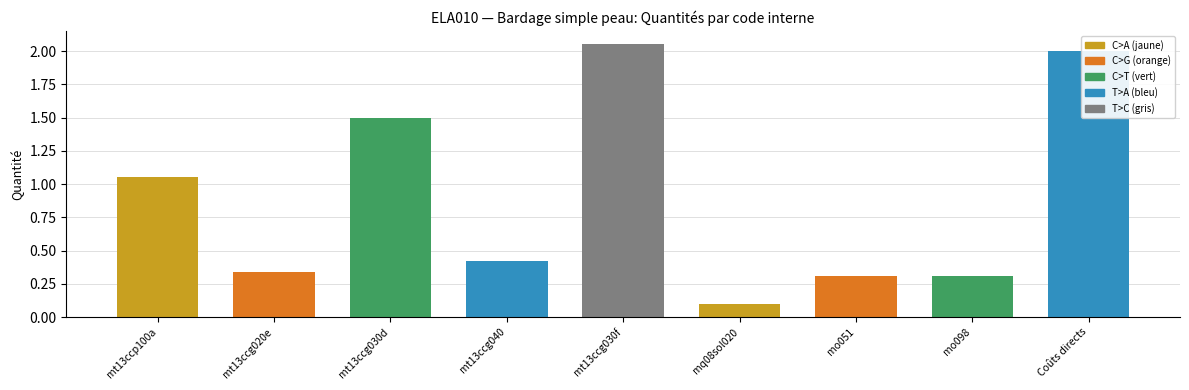

What is the sum of the values at mt13ccg020e and mo098?

0.6